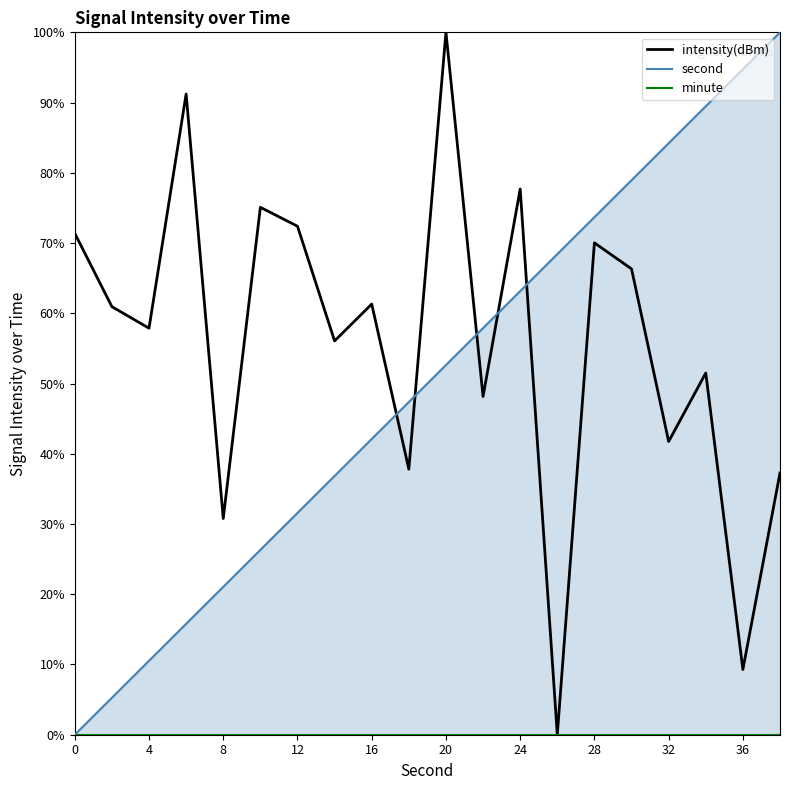

The second series shows 131.5 at 36. True or false?

False